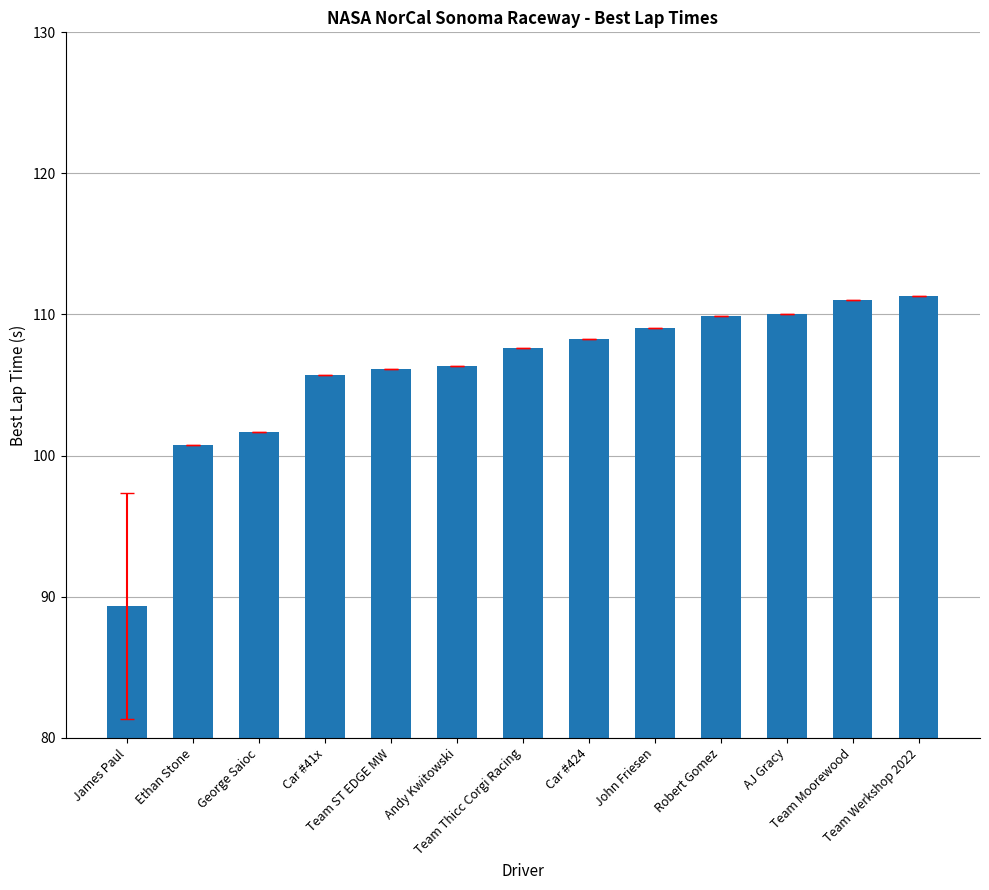

What is the average value?

105.9